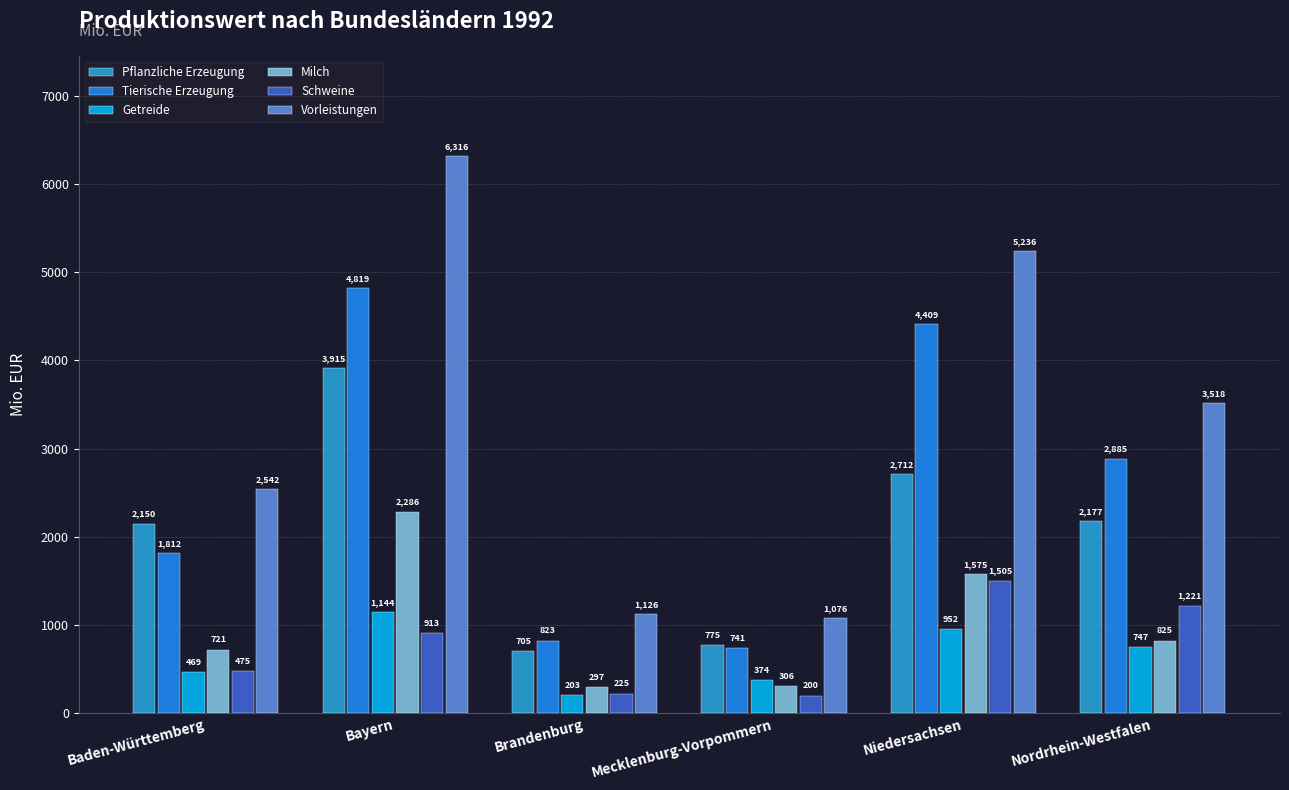

What is the value of the Milch bar at the 5th from the left?

1575